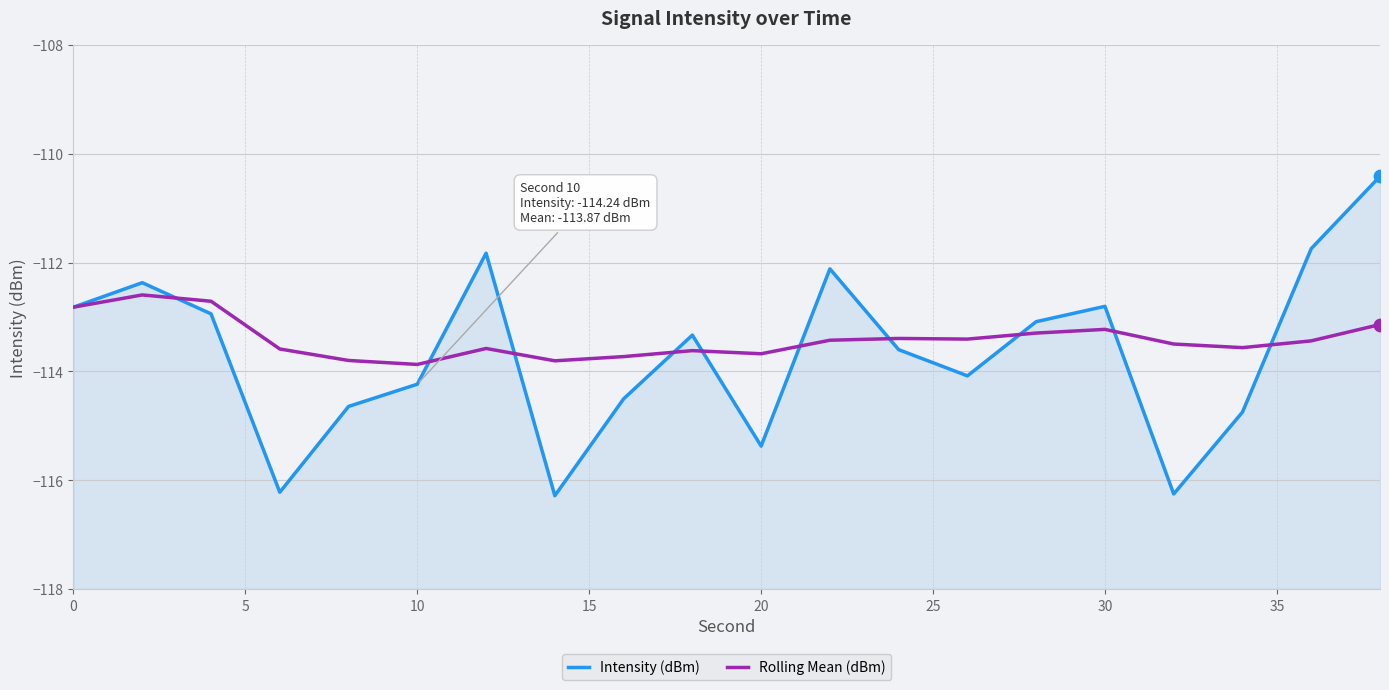

Which series has the largest Y range (max minus min)?

Intensity (dBm)